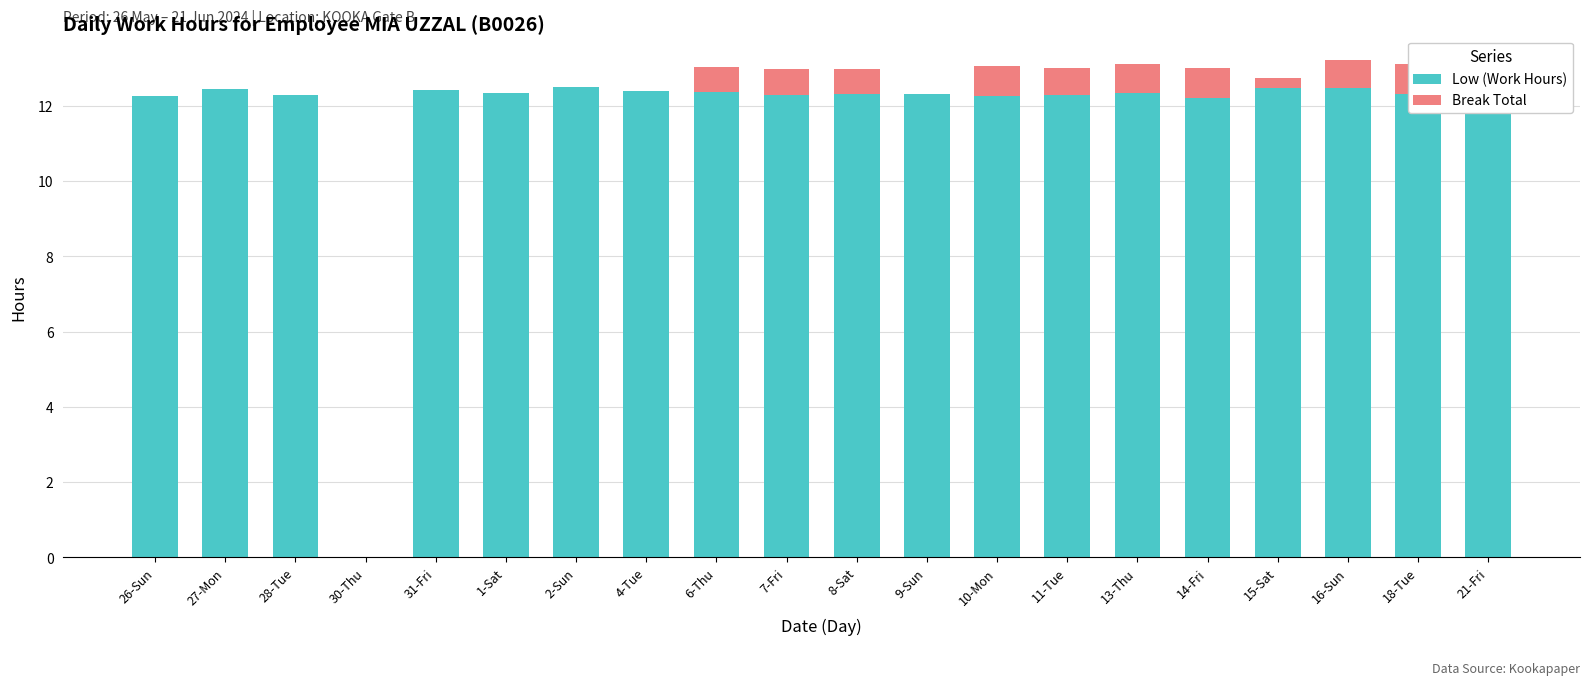

Rank the series by their maximum value, from lowest to highest.

Break Total, Low (Work Hours)